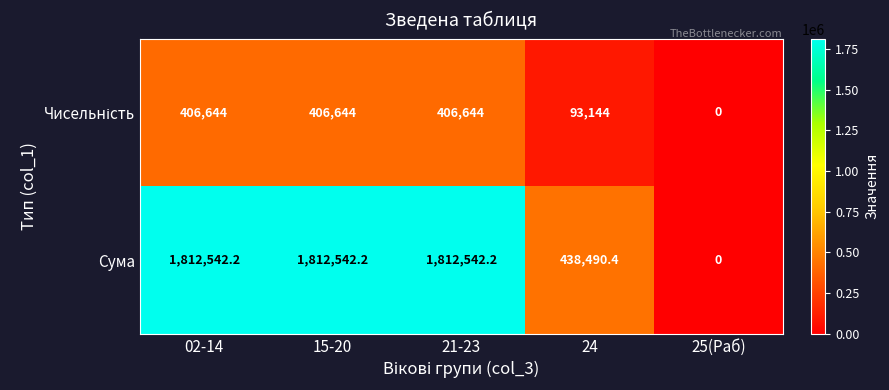

Which series has the widest spread of values?

Сума